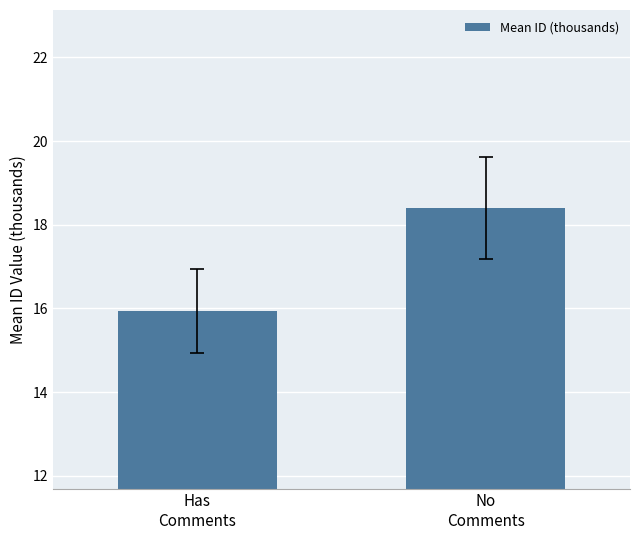

Reading left to right, list all the values displayed in this chart.

15.9	18.4